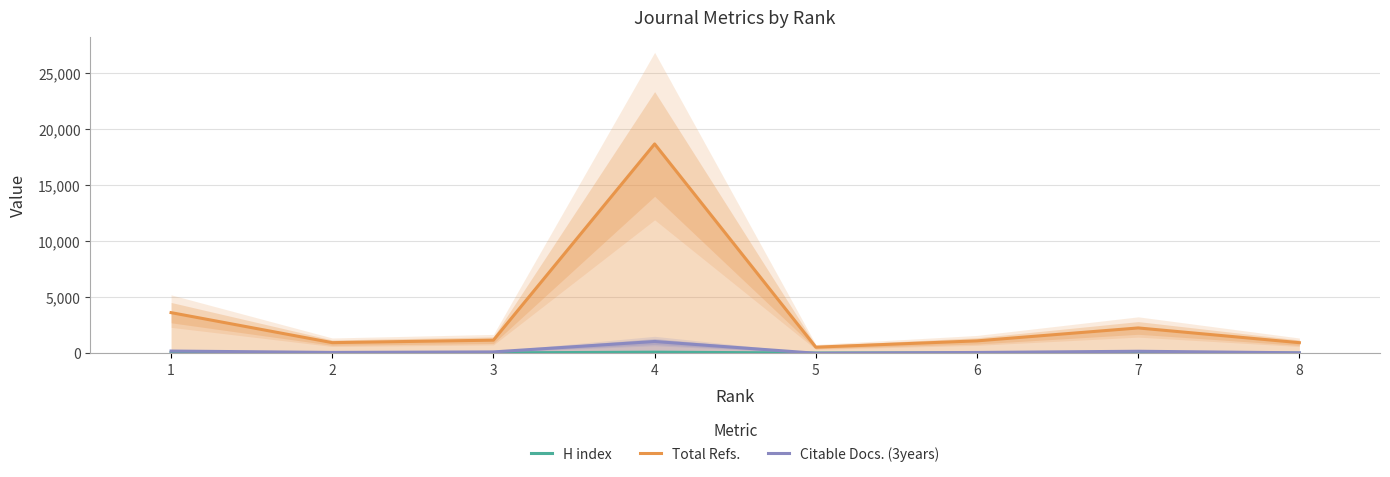

At which category is the sum across all series the highest?

4